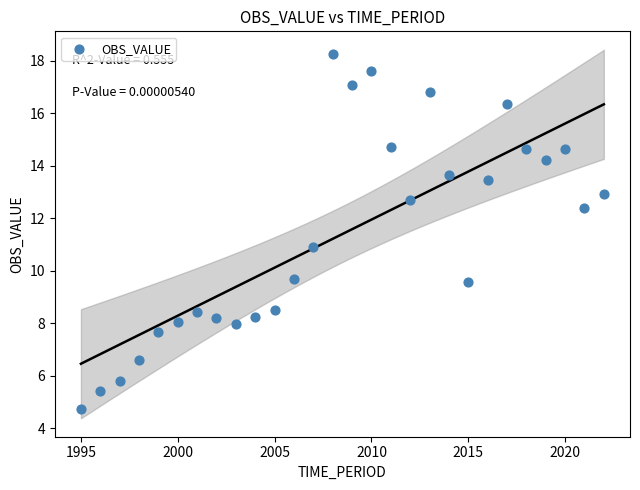

What is the range of Y values (max minus min)?

13.5